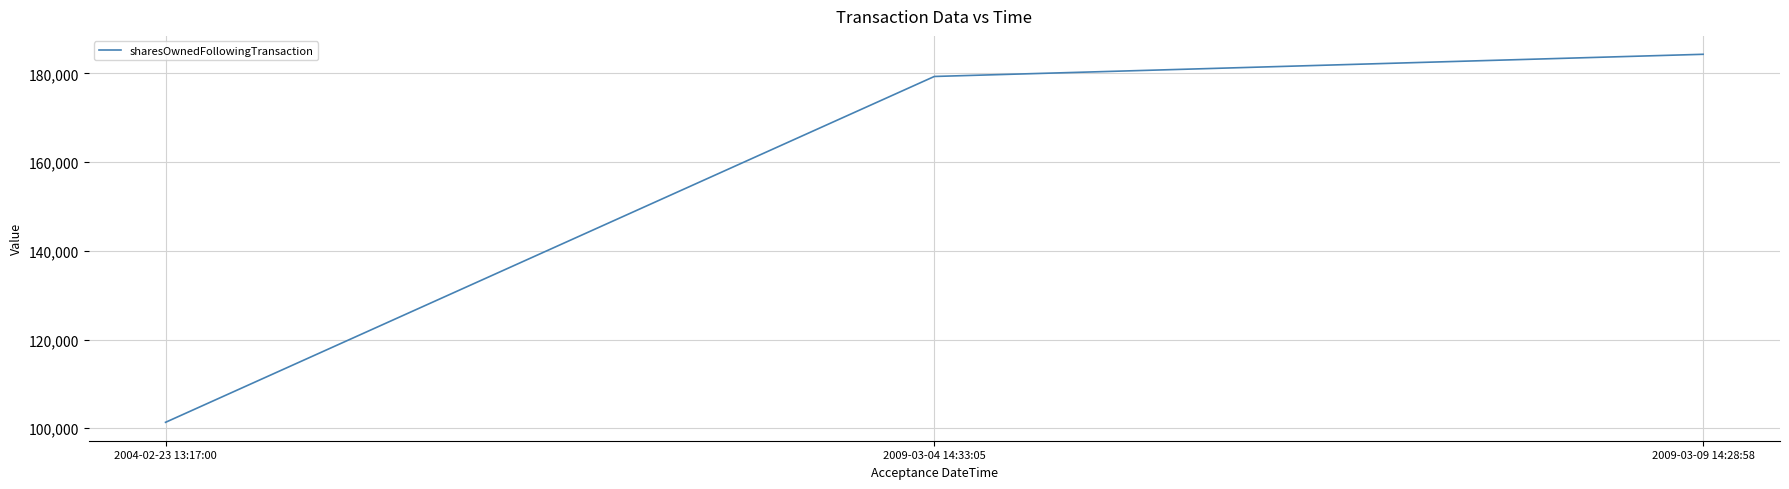

What is the smallest value displayed?

101345